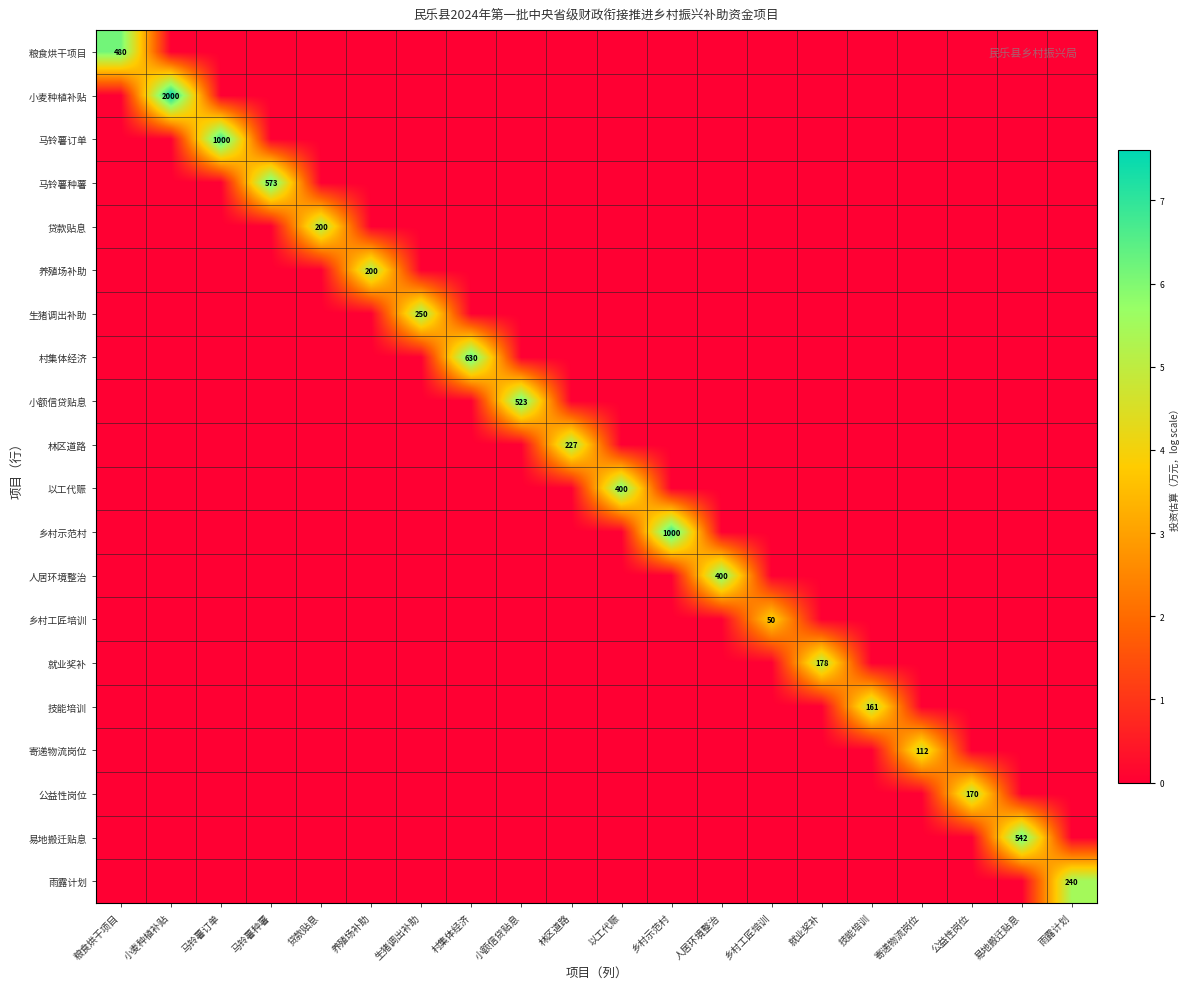

Is it true that 技能培训 equals 0.0 at 小额信贷贴息?

True